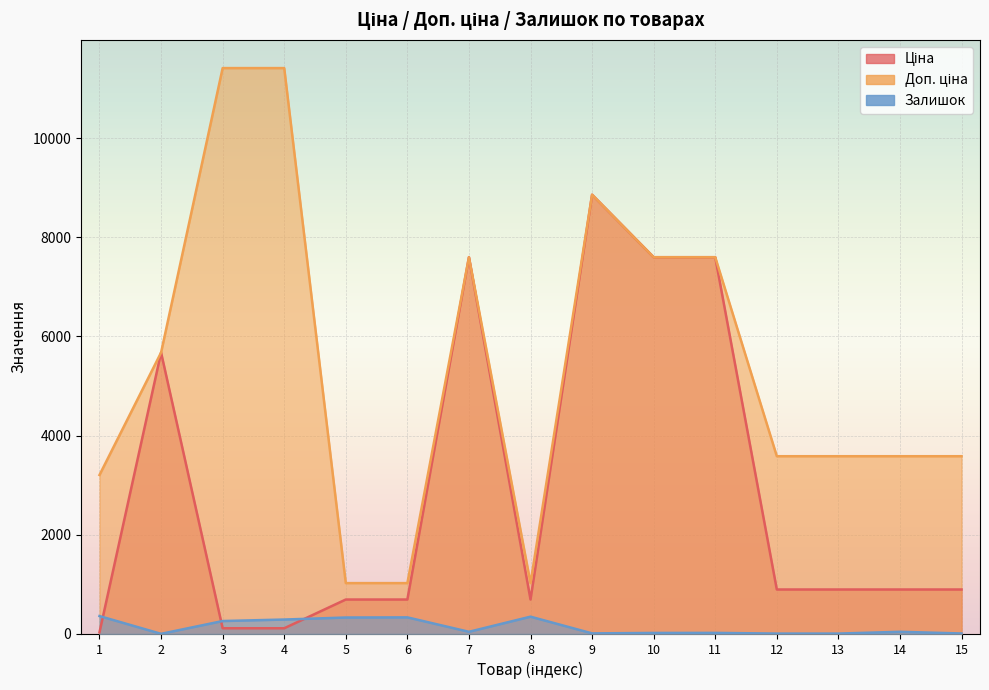

At which category does Доп. ціна reach its first local peak?

7